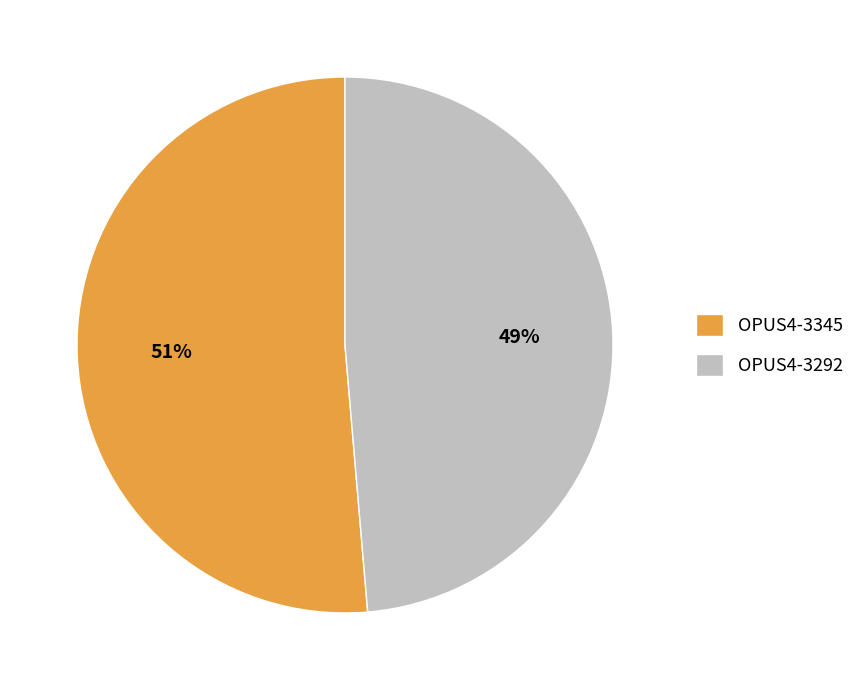

Rank the categories by value from highest to lowest.

OPUS4-3345, OPUS4-3292